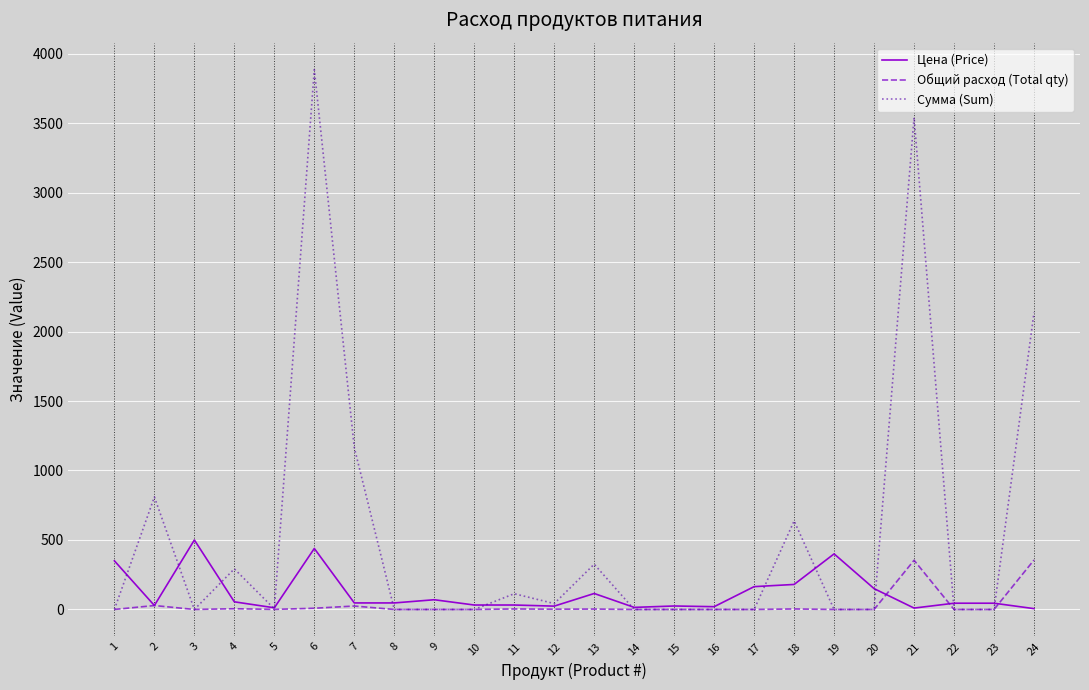

What is the difference between the maximum and minimum values in the Цена (Price) series?

494.0